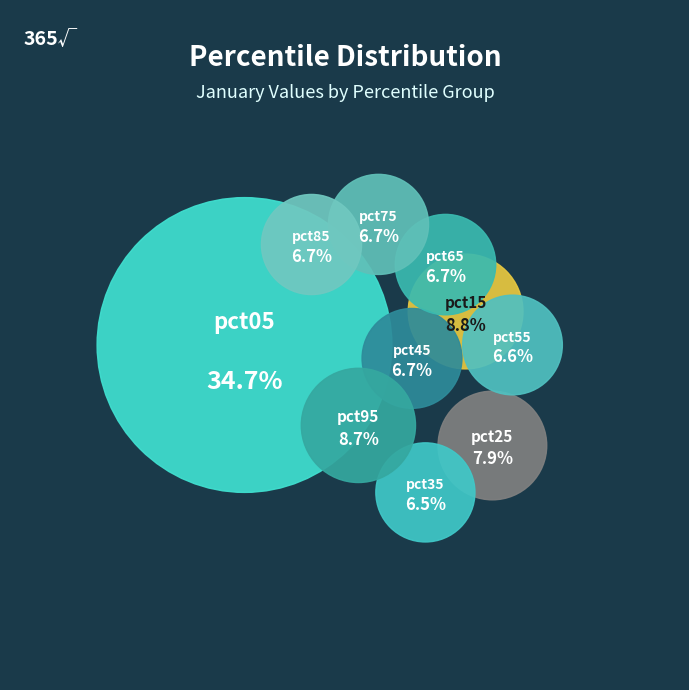

Rank the categories by value from highest to lowest.

pct05, pct15, pct95, pct25, pct65, pct85, pct75, pct45, pct55, pct35